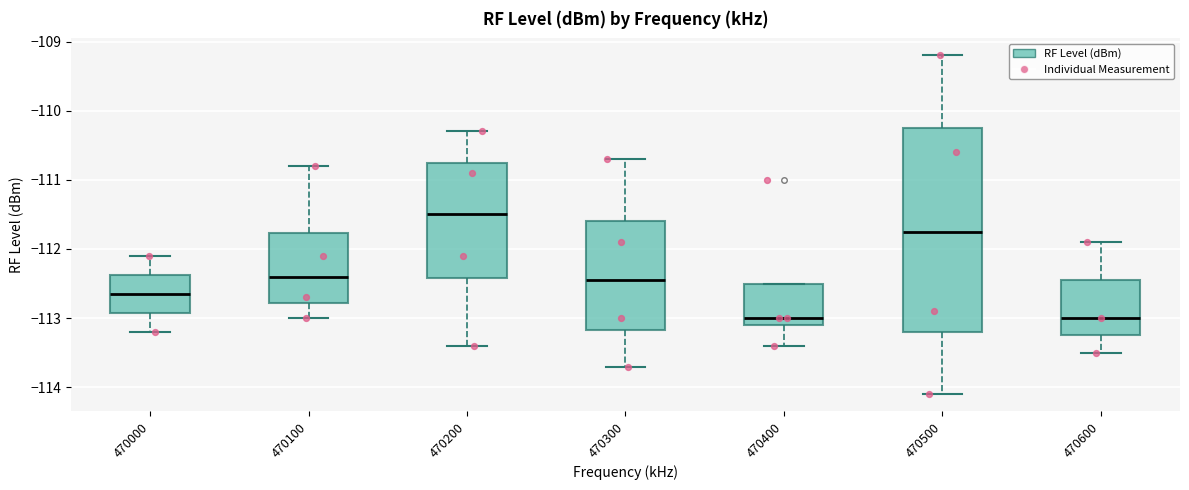

Where does the lower whisker of the box at x = 470200 end on the y-axis? The values are not printed on the chart, so give them approximately, as read against the axis.

-113.4